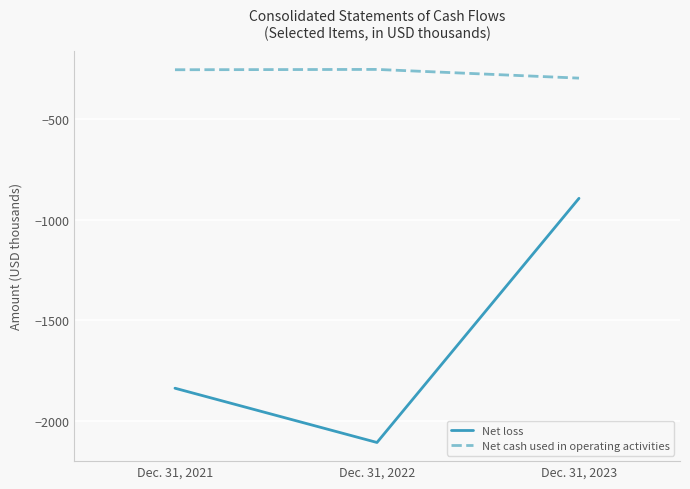

Which series changed the most between Dec. 31, 2022 and Dec. 31, 2023?

Net loss